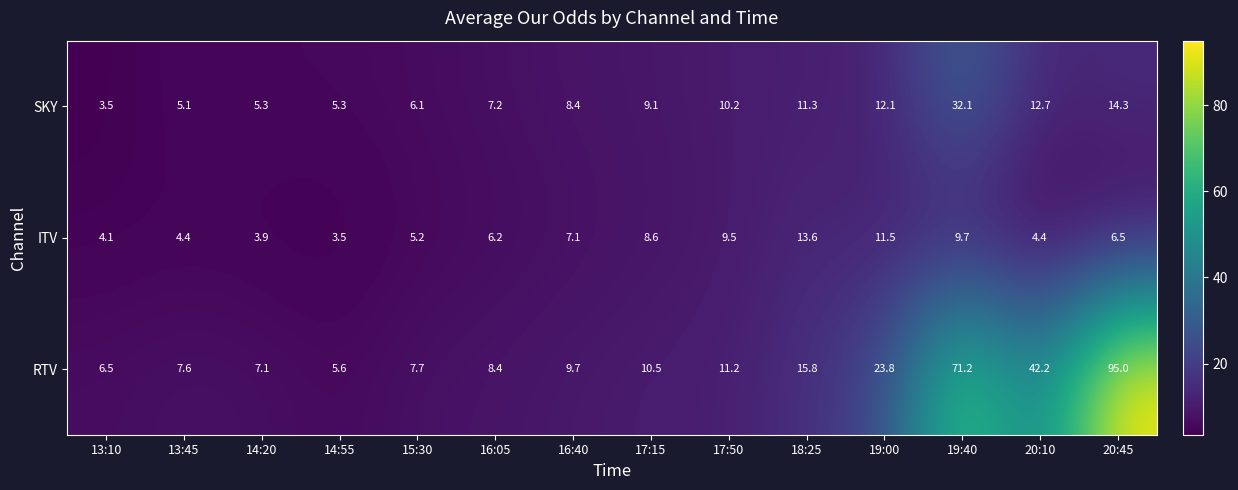

Rank the series by their average value, from highest to lowest.

RTV, SKY, ITV